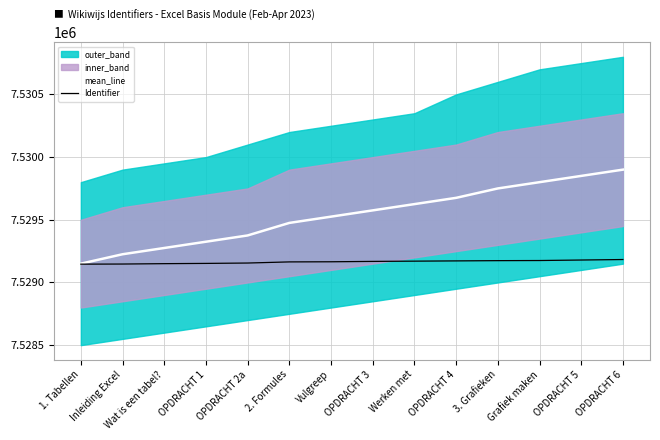

What is the lowest value of the mean_line series?

7529150